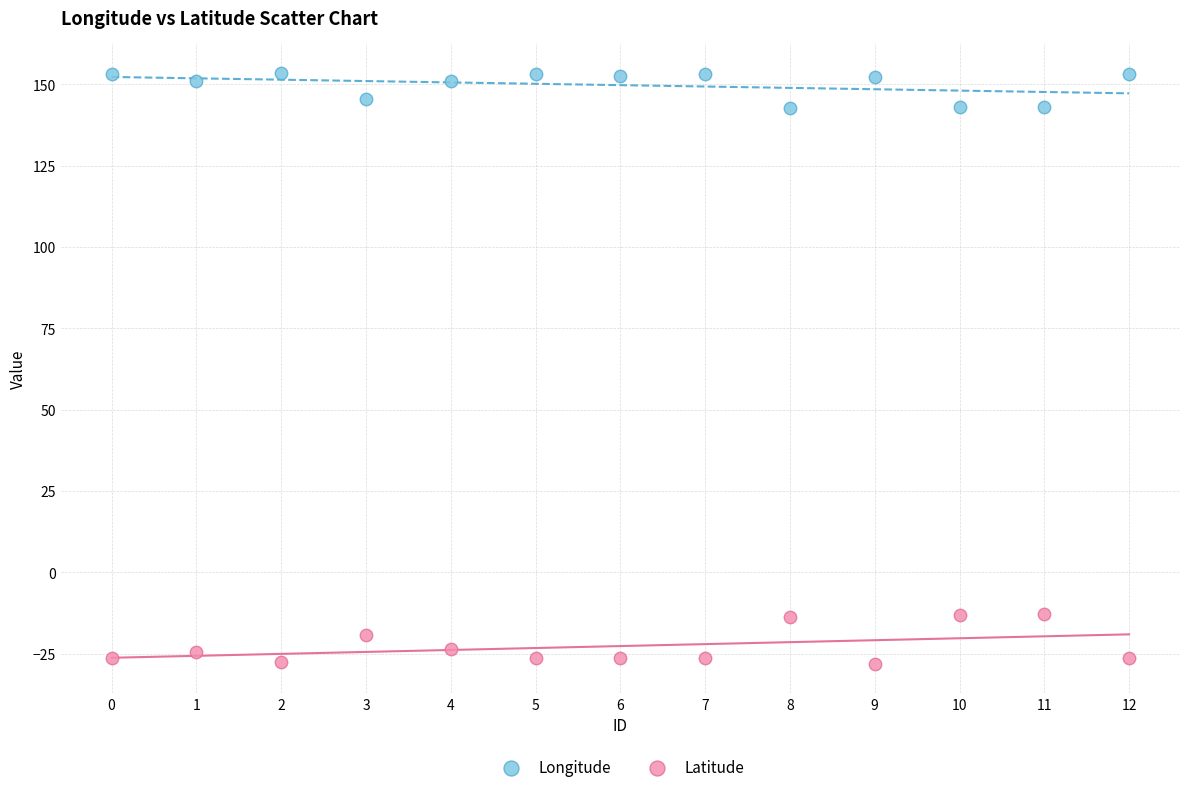

Which series contains the highest Y value?

Longitude